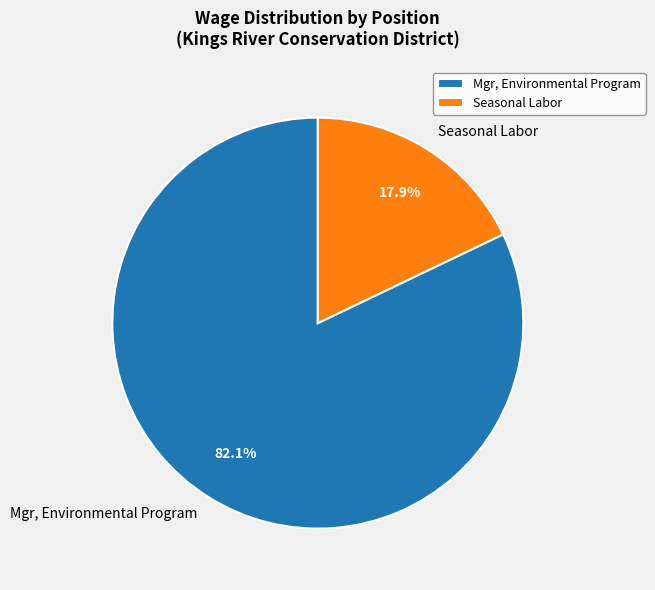

What percentage is the Seasonal Labor slice, to the nearest percent?

18%